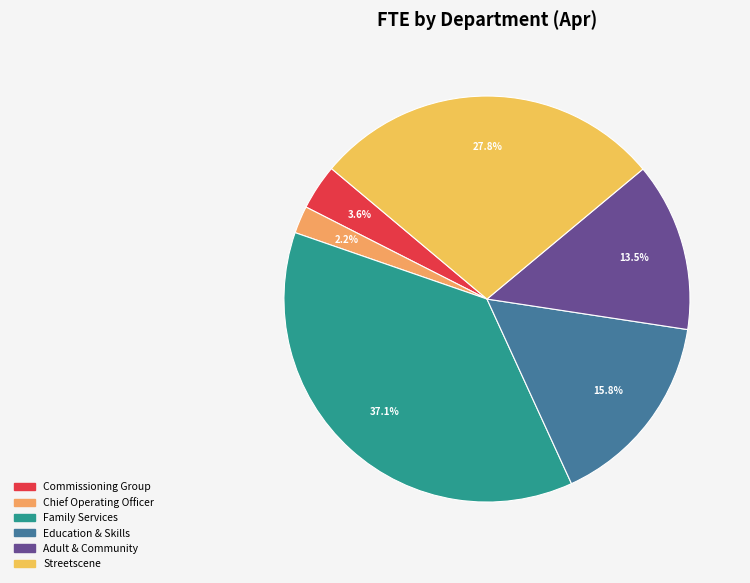

True or false: Family Services accounts for 31% of the total.

False